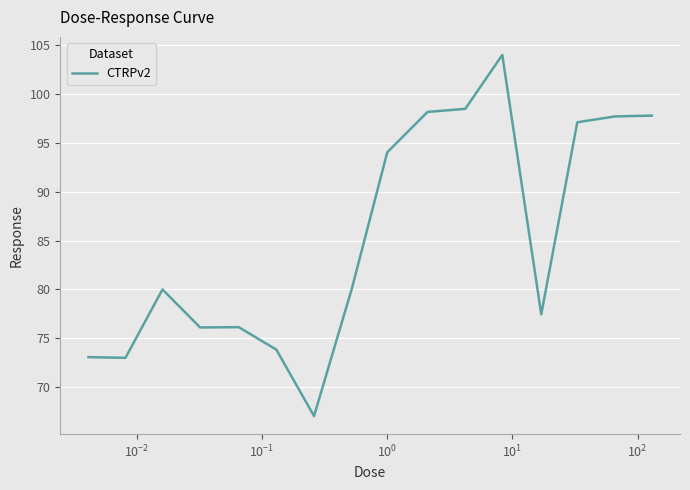

What is the difference between the maximum and minimum values?

37.0